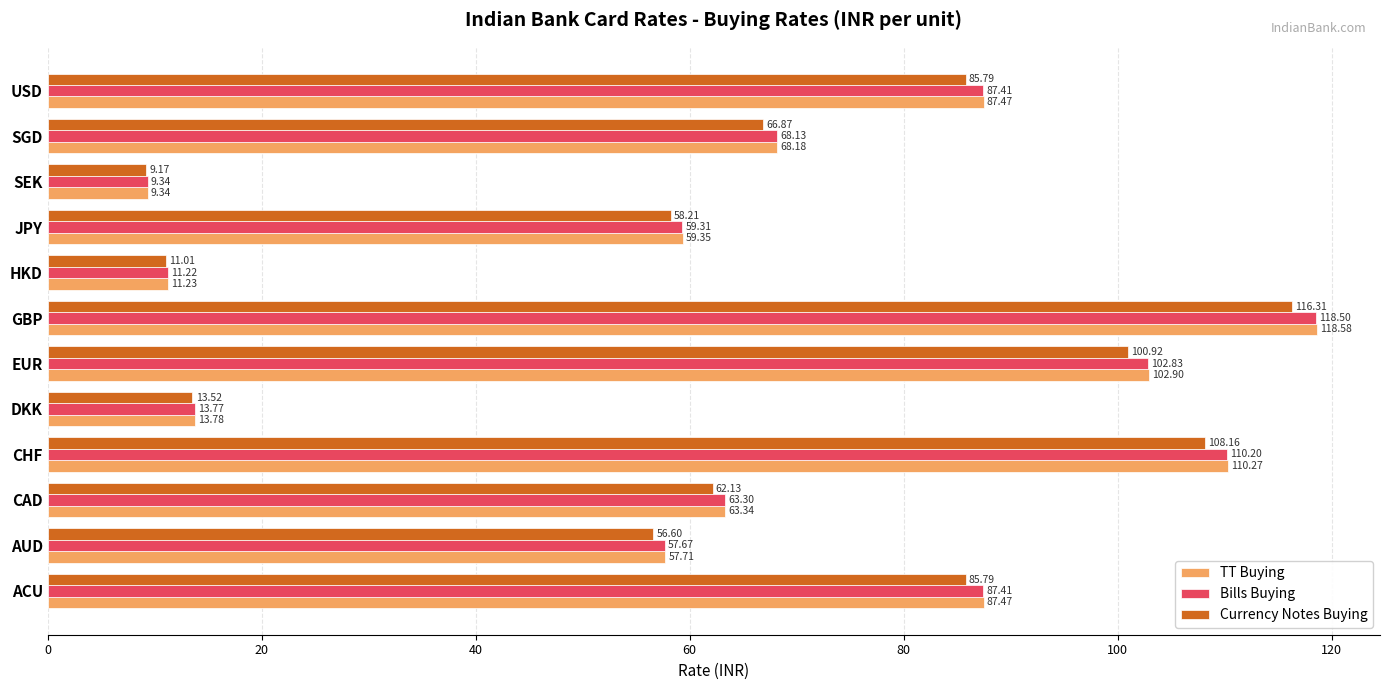

At which category does the chart reach its peak across all series?

GBP